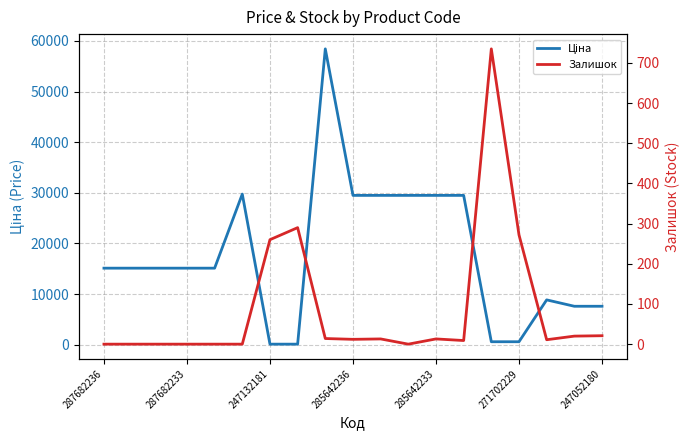

What is the difference between the highest and lowest values at 13?

29482.5